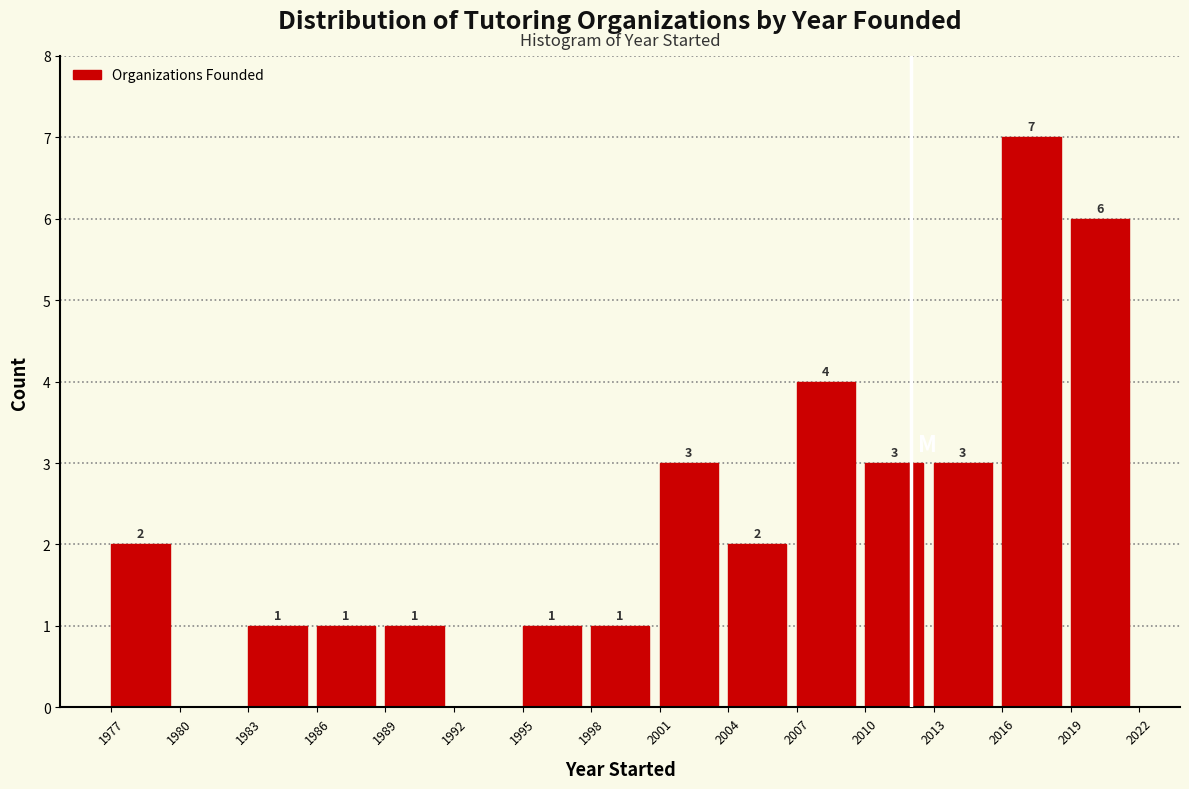

Over which range of the x-axis is the bar tallest?

2016 to 2019